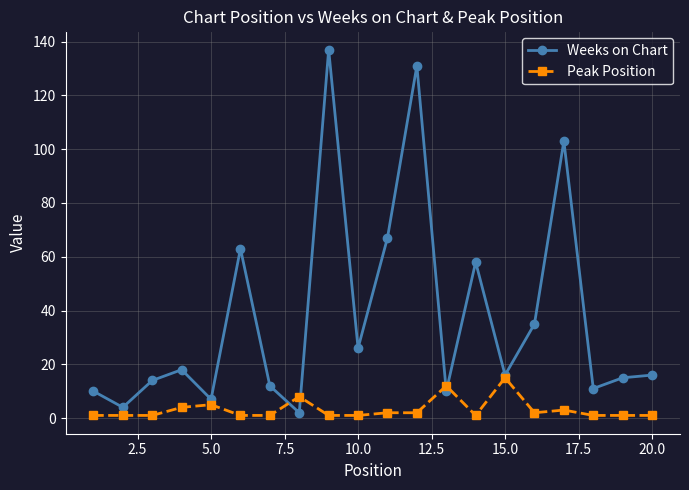

What is the value of the Peak Position point at the 12th from the left?

2